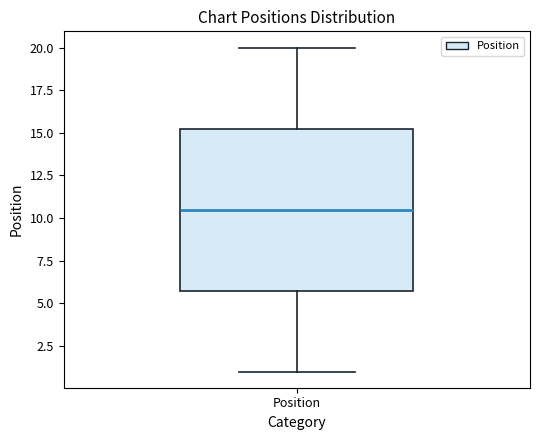

Where is the upper edge of the box for Position on the y-axis? The values are not printed on the chart, so give them approximately, as read against the axis.

15.5